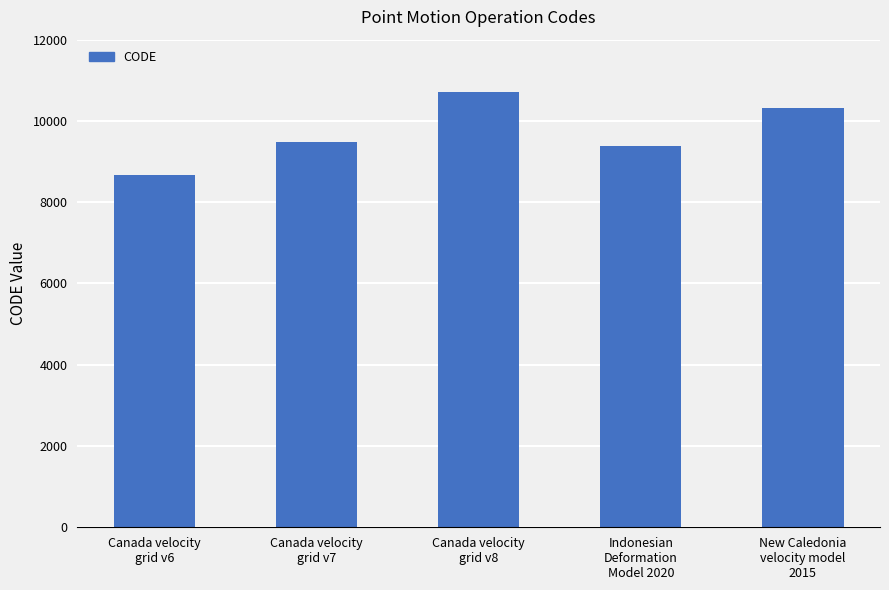

What is the change in value from Canada velocity
grid v6 to Canada velocity
grid v7?

+807